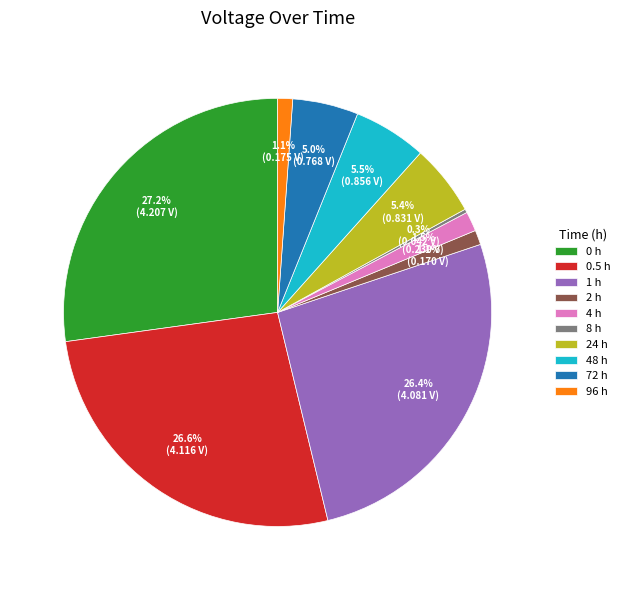

To the nearest percent, what is the average slice percentage?

10%